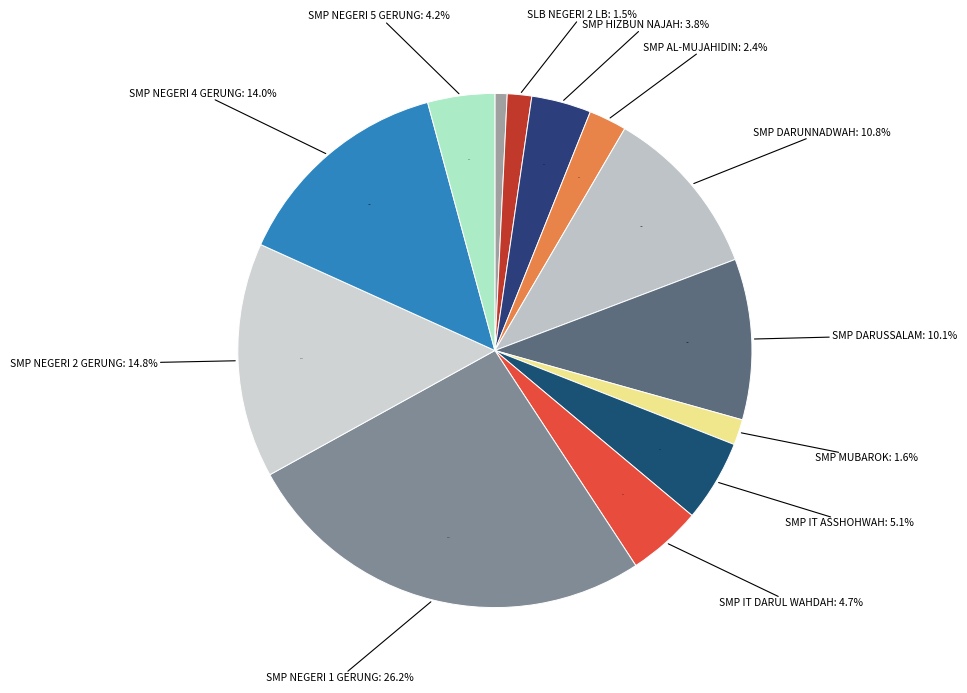

To the nearest percent, what is the average slice percentage?

8%